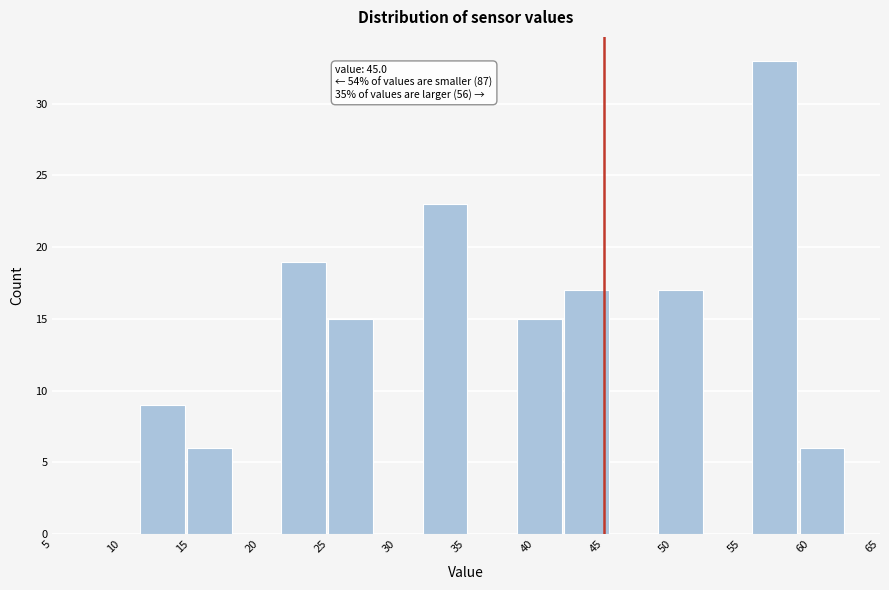

Over which range of the x-axis is the bar tallest?

55.5 to 59.0